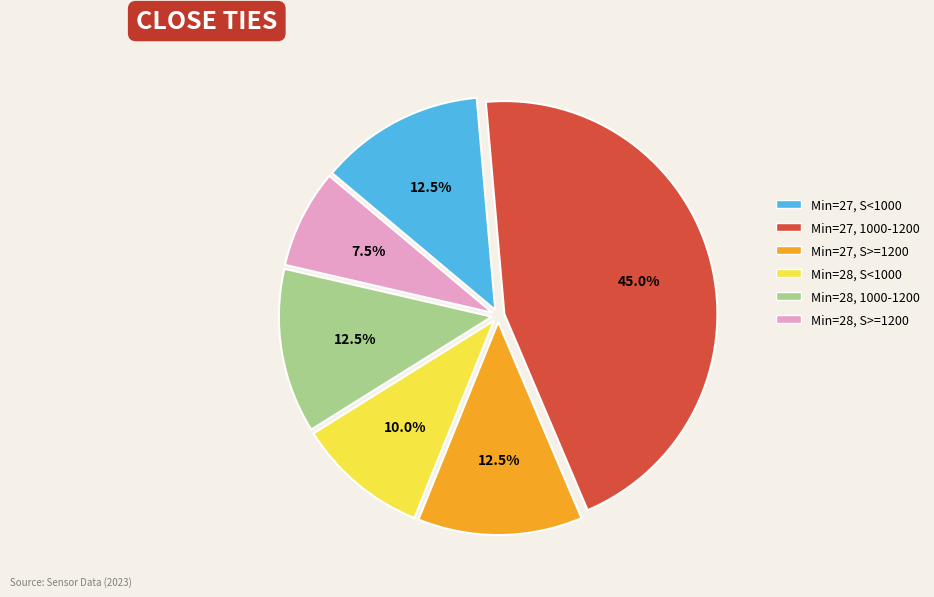

Does any single category account for the majority?

No